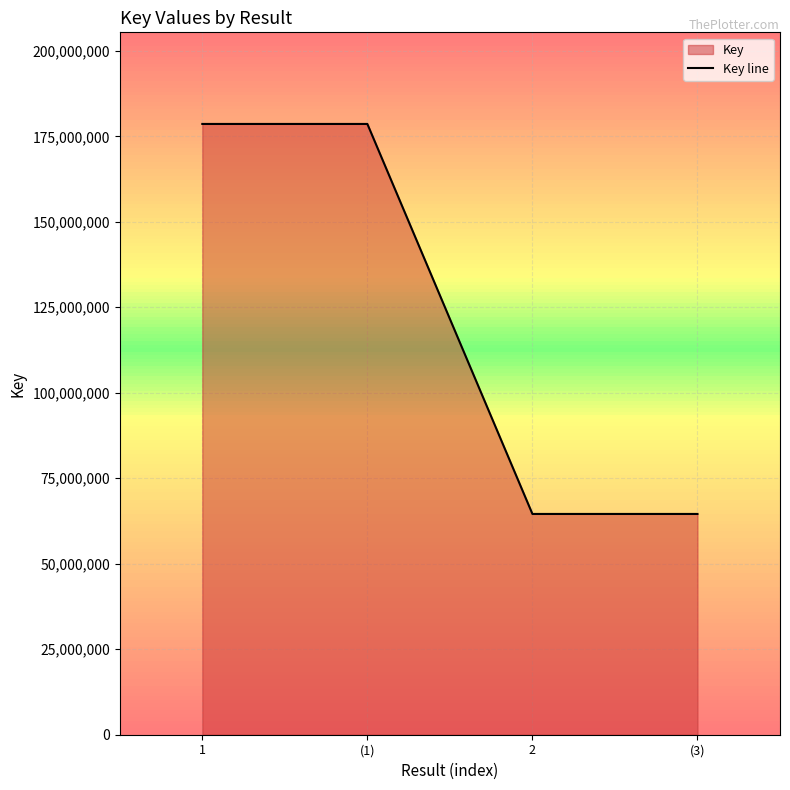

True or false: the data shows 178615007 at 1.

True